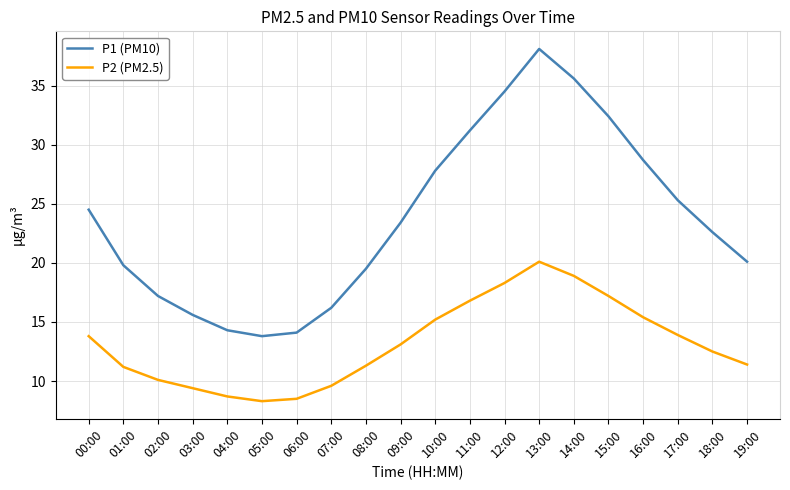

What is the difference between the maximum and minimum values in the P1 (PM10) series?

24.3